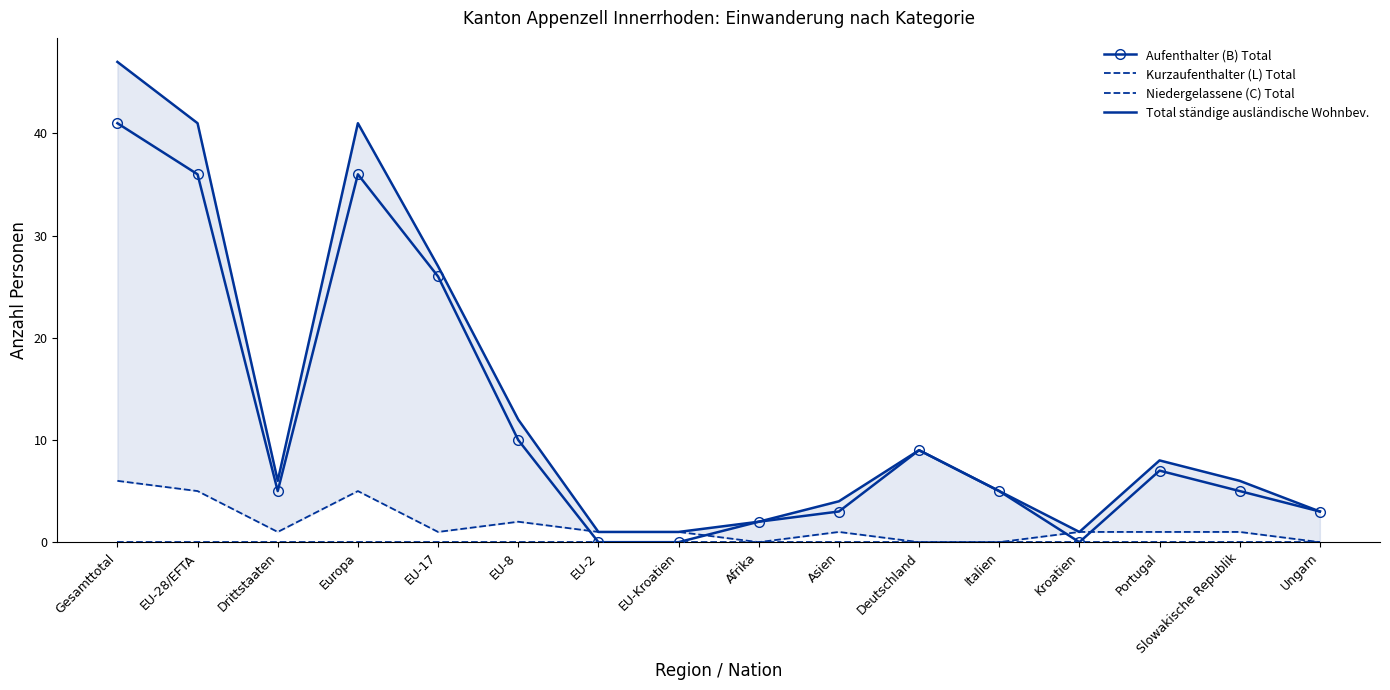

True or false: Aufenthalter (B) Total and Niedergelassene (C) Total intersect in this chart.

False